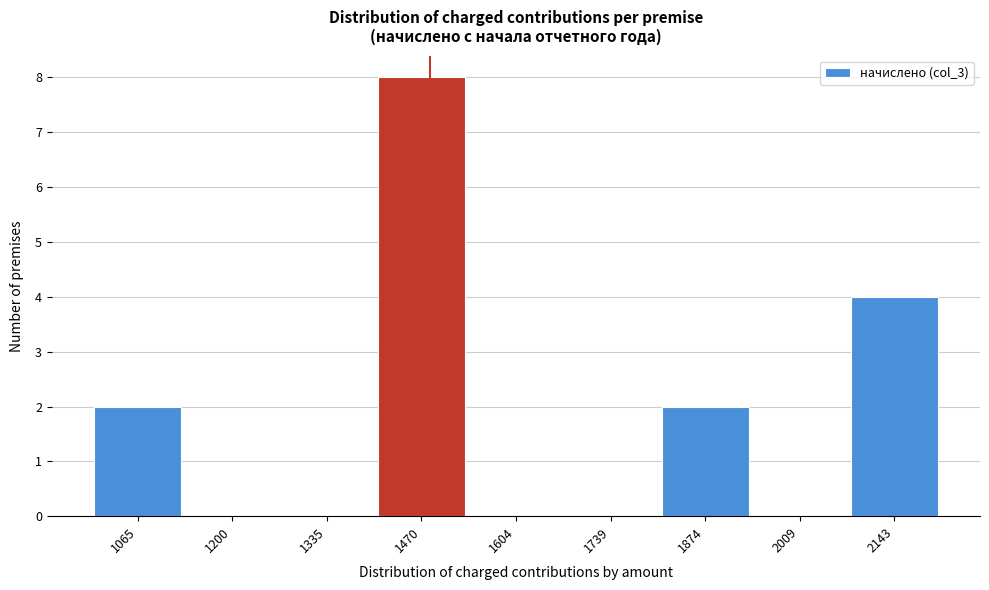

Reading right to left, extract all data points from this chart.

2143=4	2009=0	1874=2	1739=0	1604=0	1470=8	1335=0	1200=0	1065=2